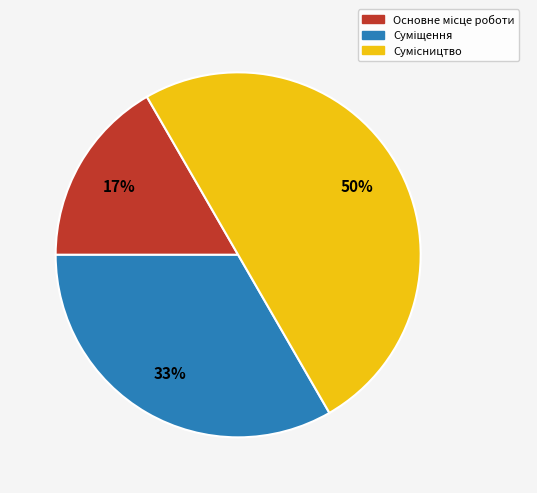

To the nearest percent, what is the average slice percentage?

33%